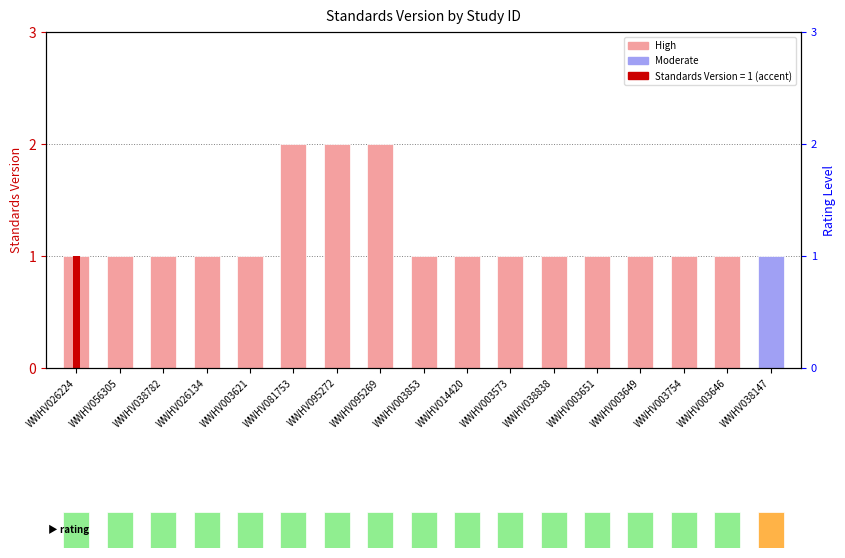

What is the change in value from WWHV095269 to WWHV003754?

-1